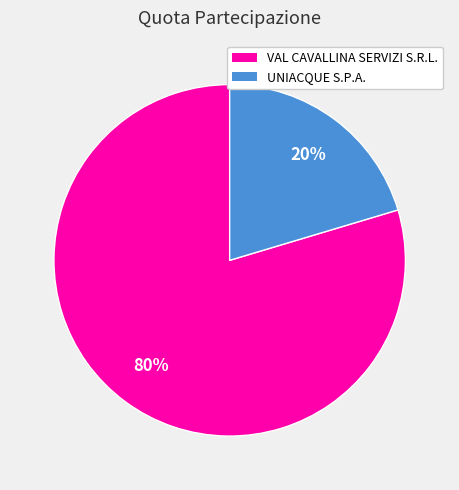

Between UNIACQUE S.P.A. and VAL CAVALLINA SERVIZI S.R.L., which is larger?

VAL CAVALLINA SERVIZI S.R.L.